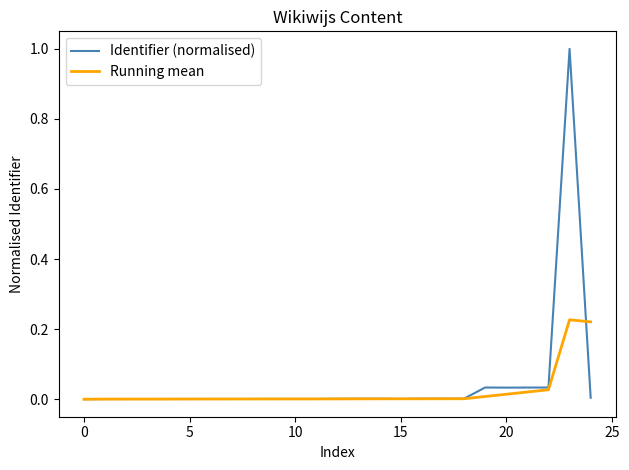

List the series in order of their peak value, highest first.

Identifier (normalised), Running mean